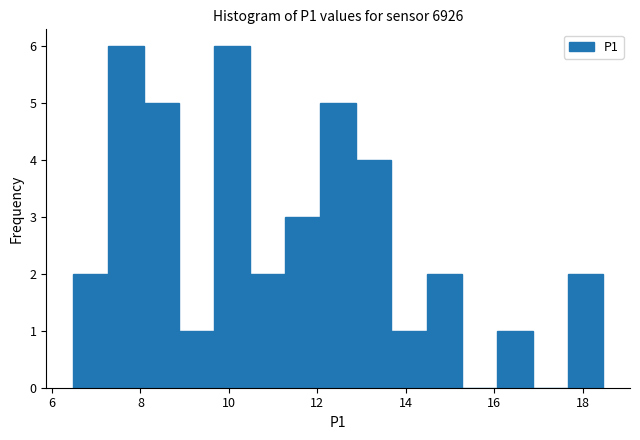

Reading left to right, transcribe this chart: for each bar, give the range it covers on the x-axis and its height. Neither the bar edges nor the heights are printed on the chart, so give them approximately, as read against the axes.

6.4 to 7.2: 2
7.2 to 8.0: 6
8.0 to 8.8: 5
8.8 to 9.6: 1
9.6 to 10.4: 6
10.4 to 11.2: 2
11.2 to 12.0: 3
12.0 to 12.8: 5
12.8 to 13.6: 4
13.6 to 14.4: 1
14.4 to 15.2: 2
15.2 to 16.0: 0
16.0 to 16.8: 1
16.8 to 17.6: 0
17.6 to 18.4: 2